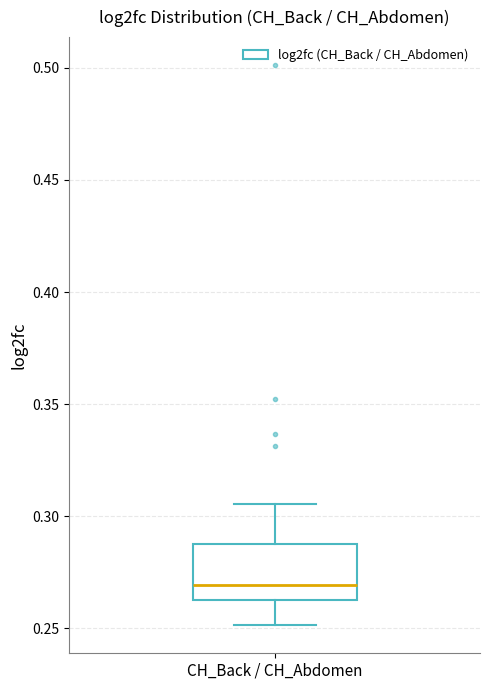

Where is the upper edge of the box for CH_Back / CH_Abdomen on the y-axis? The values are not printed on the chart, so give them approximately, as read against the axis.

0.290